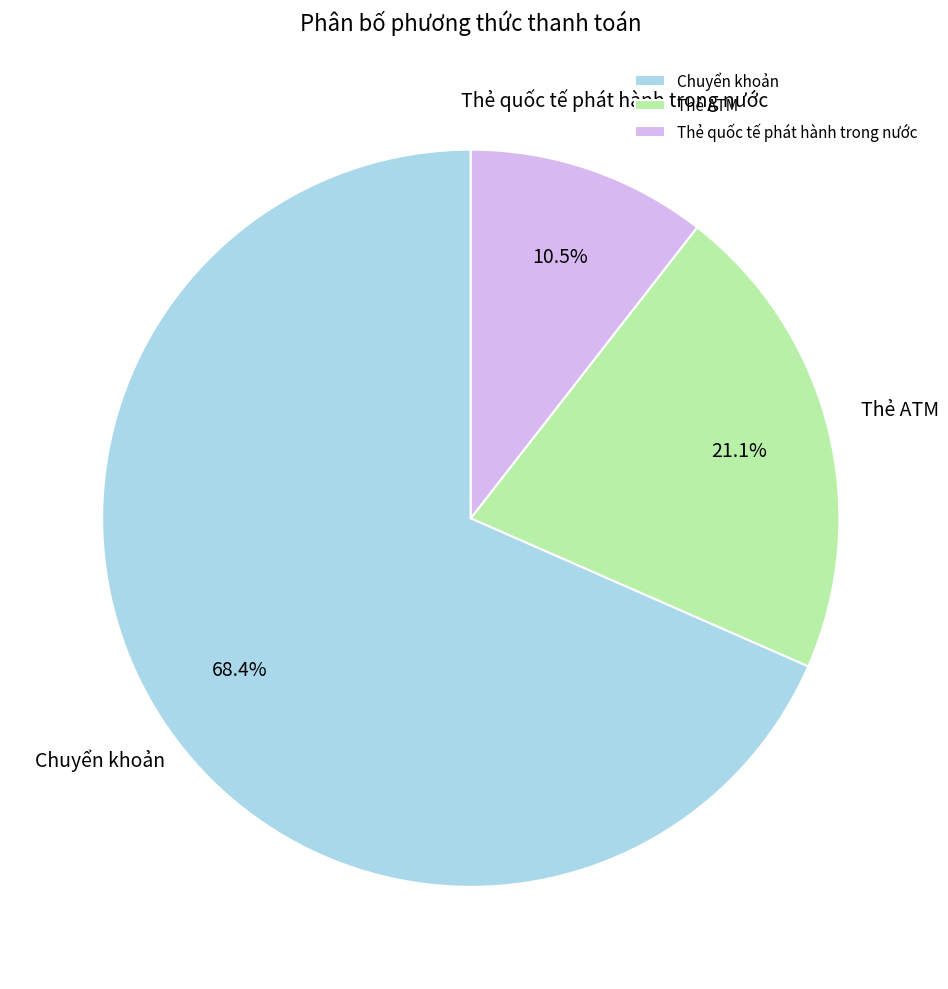

Which category has the biggest portion of the pie?

Chuyển khoản